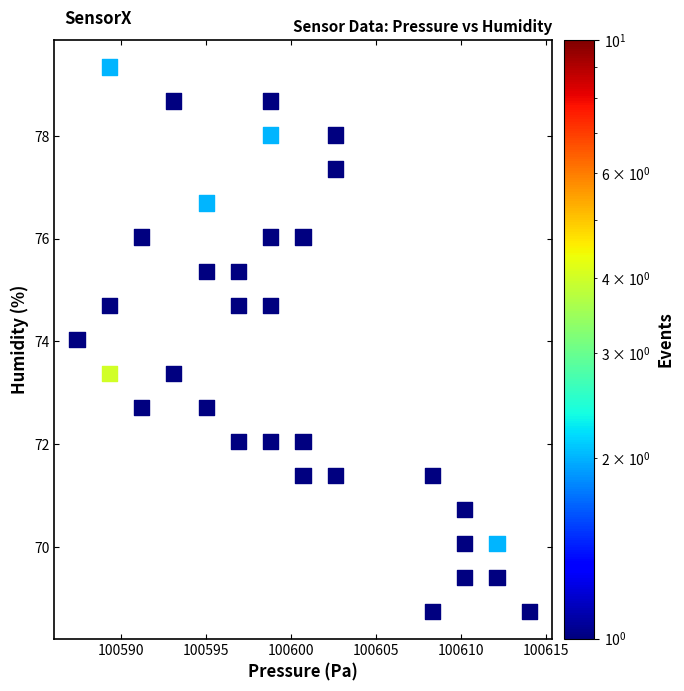

What is the range of X values (max minus min)?

26.6